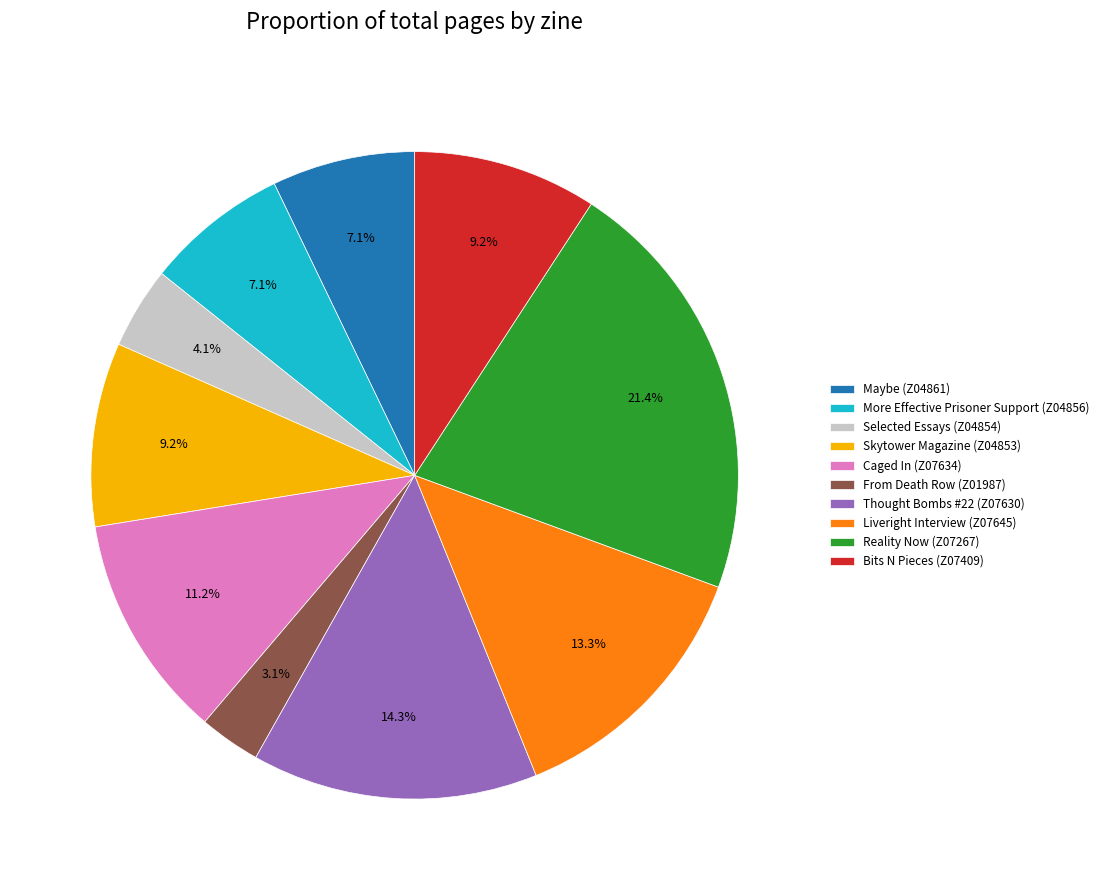

Does From Death Row (Z01987) represent more than half of the total?

No